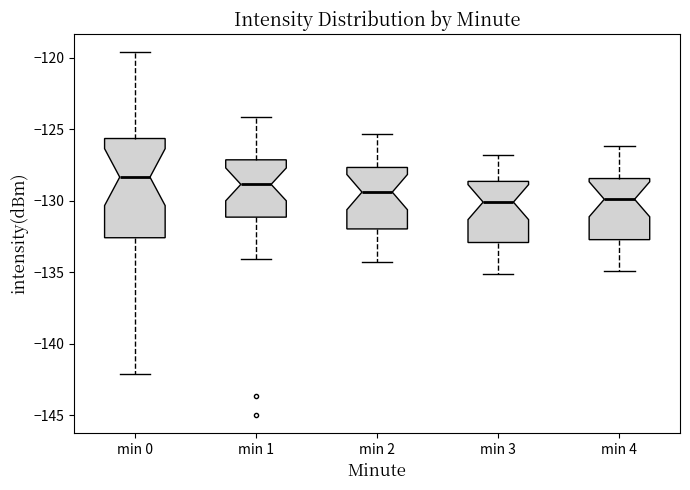

Reading left to right, read every box against the y-axis: the position of its median line, the range the box covers, and the ends of its whiskers. The values are not printed on the chart, so give them approximately, as read against the axis.

min 0: median -128.5, box -132.5 to -125.5, whiskers -142.0 to -119.5
min 1: median -129.0, box -131.0 to -127.0, whiskers -134.0 to -124.0
min 2: median -129.5, box -132.0 to -127.5, whiskers -134.5 to -125.5
min 3: median -130.0, box -133.0 to -128.5, whiskers -135.0 to -127.0
min 4: median -130.0, box -132.5 to -128.5, whiskers -135.0 to -126.0